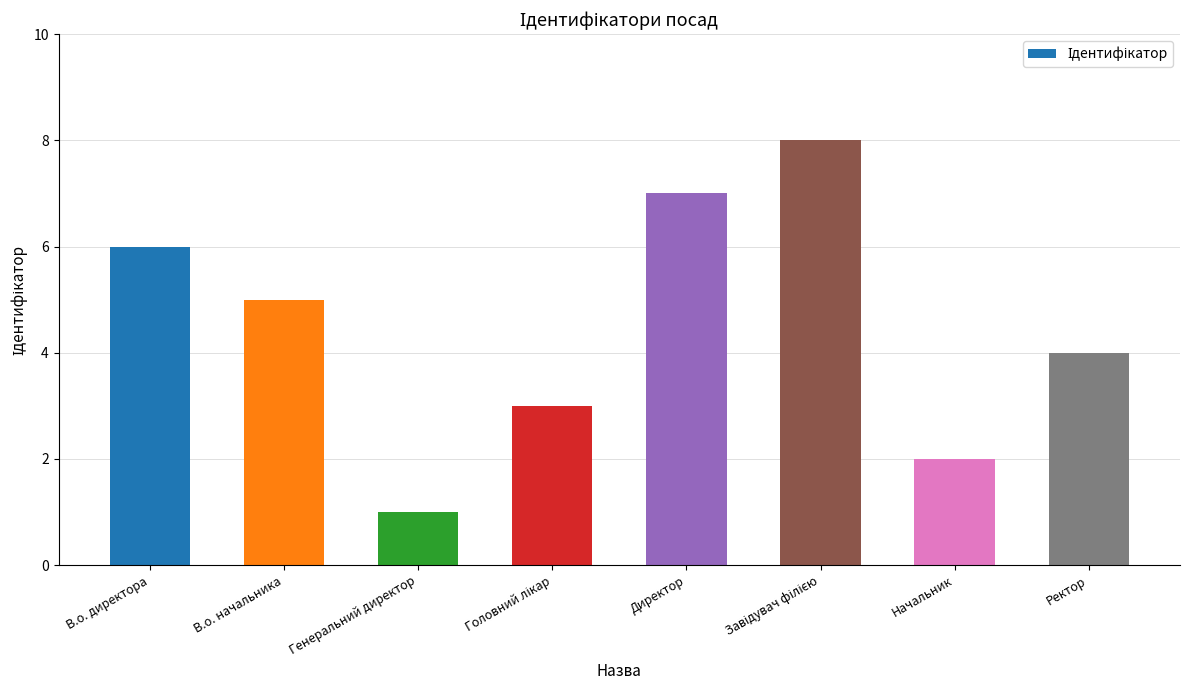

Reading left to right, list all the values displayed in this chart.

6	5	1	3	7	8	2	4